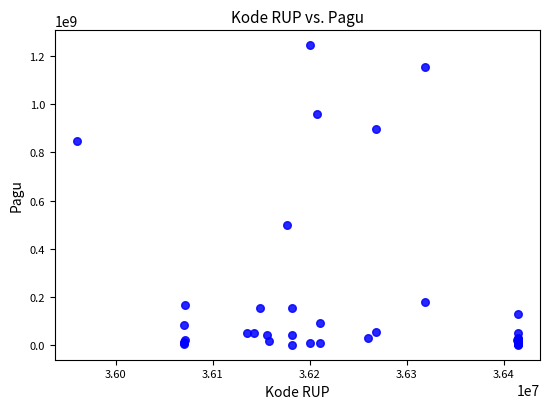

What Y value in the scatter plot is closest to 622840000?

499932000